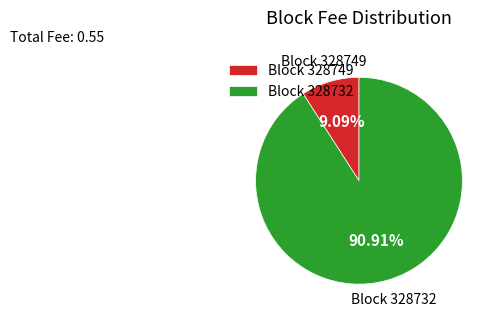

To the nearest percent, what is the average slice percentage?

50%